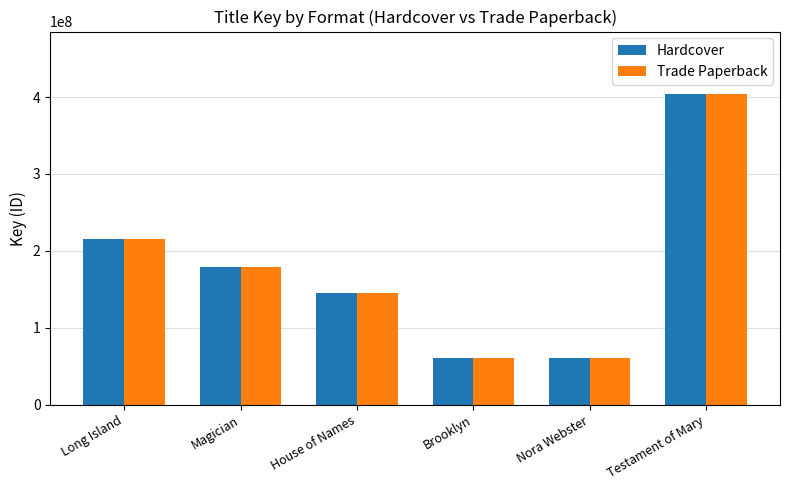

What is the difference between the Trade Paperback values at Nora Webster and House of Names?

84171424